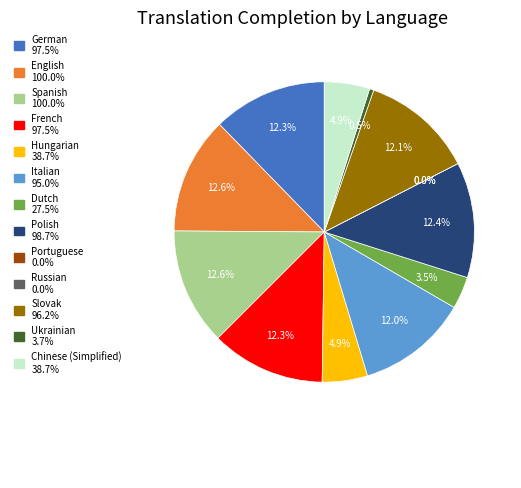

Combined, what portion of the pie is Slovak and English?

24.7%